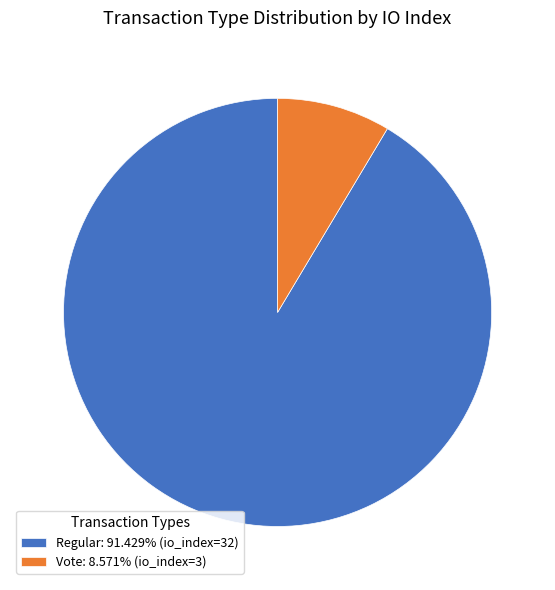

Does Regular: 91.429% (io_index=32) represent more than half of the total?

Yes